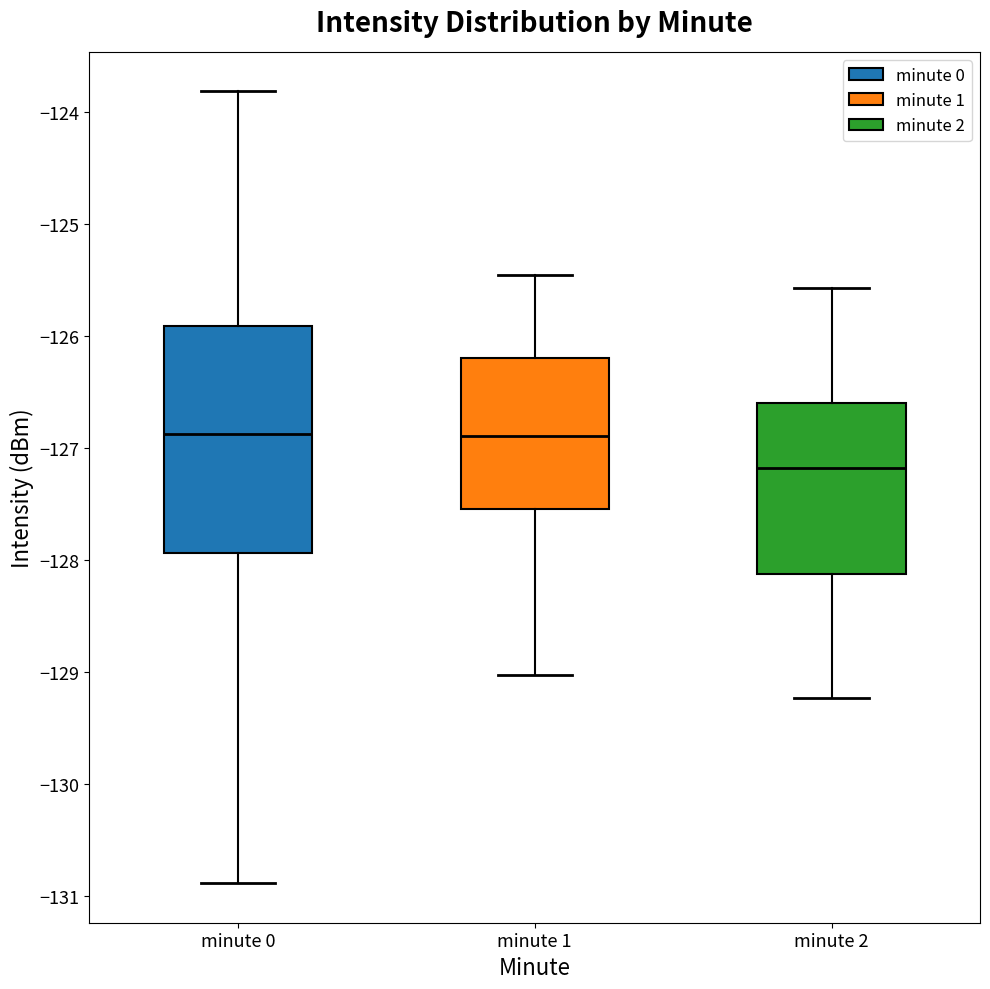

Reading left to right, read every box against the y-axis: the position of its median line, the range the box covers, and the ends of its whiskers. The values are not printed on the chart, so give them approximately, as read against the axis.

minute 0: median -126.9, box -127.9 to -125.9, whiskers -130.9 to -123.8
minute 1: median -126.9, box -127.5 to -126.2, whiskers -129.0 to -125.5
minute 2: median -127.2, box -128.1 to -126.6, whiskers -129.2 to -125.6